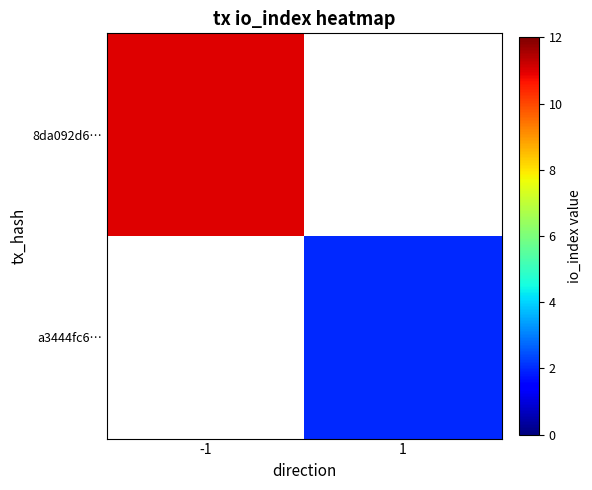

Which category has the lowest value in the a3444fc6… series?

-1